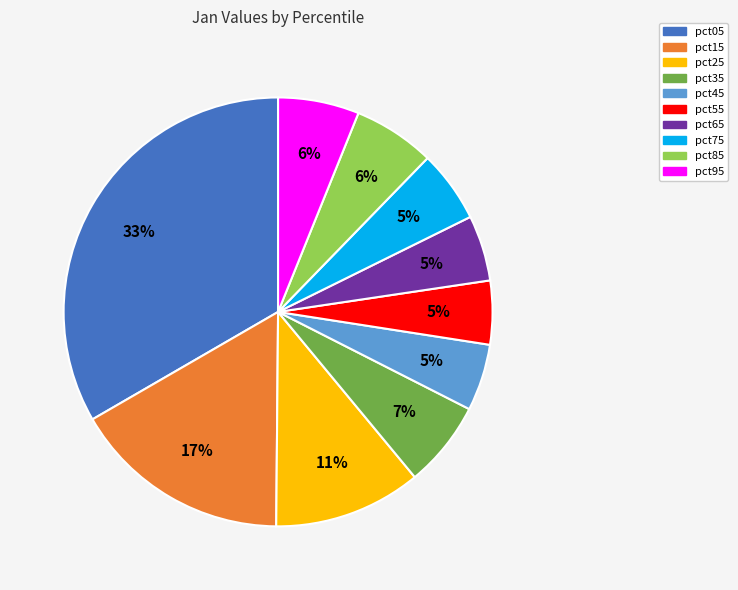

Do pct35 and pct55 together represent more than half of the pie?

No